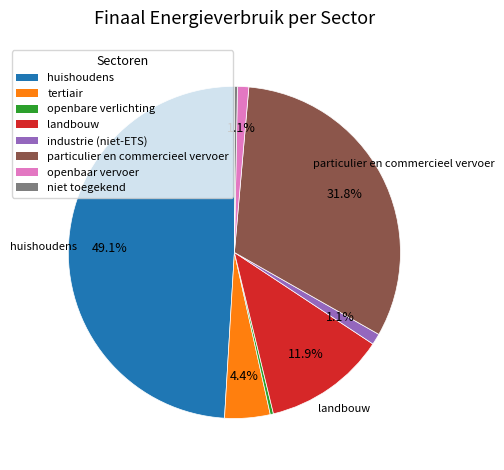

Does any single category account for the majority?

No